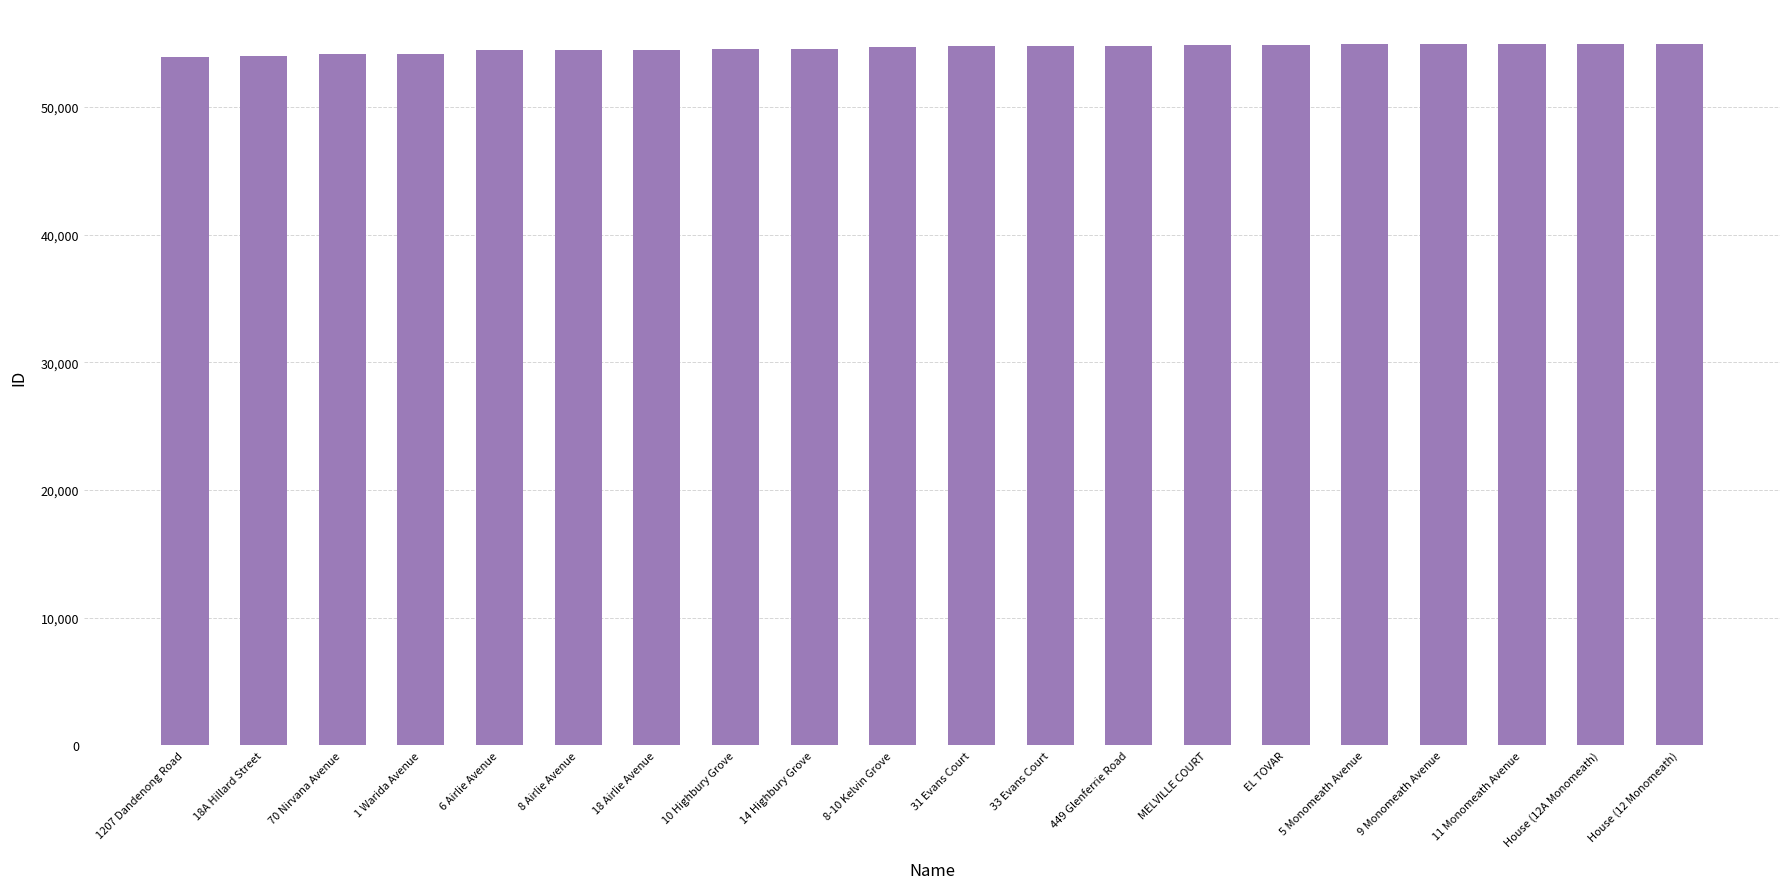

Approximately how many times larger is the value at 14 Highbury Grove compared to 6 Airlie Avenue?

1.0